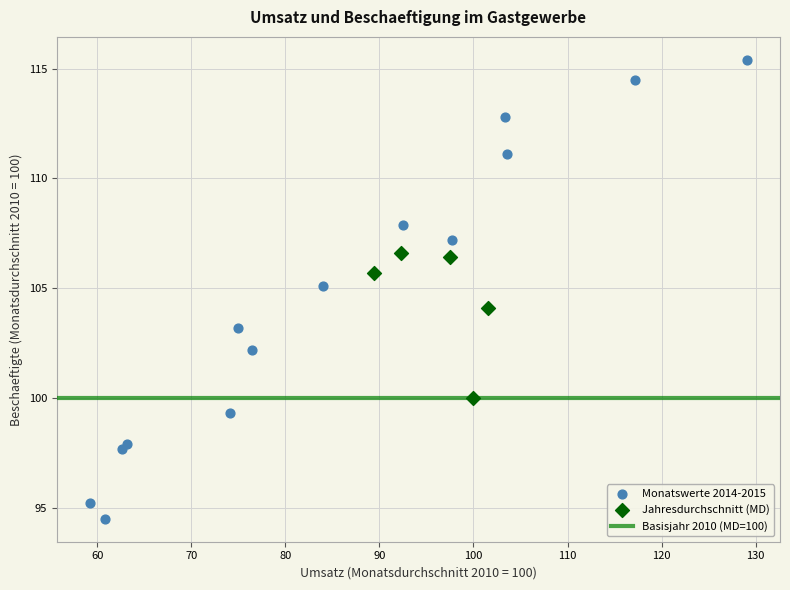

Which series contains the highest Y value?

Monatswerte 2014-2015